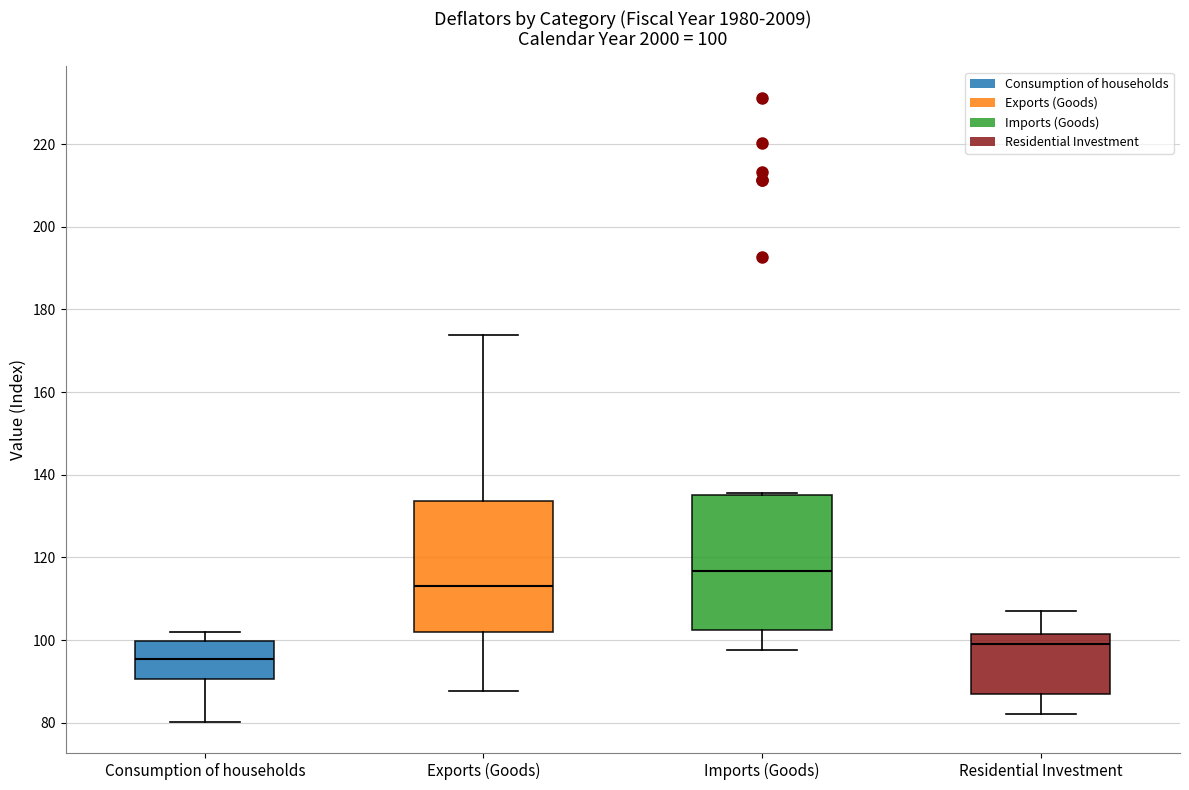

Which box's median line is the lowest?

Consumption of households